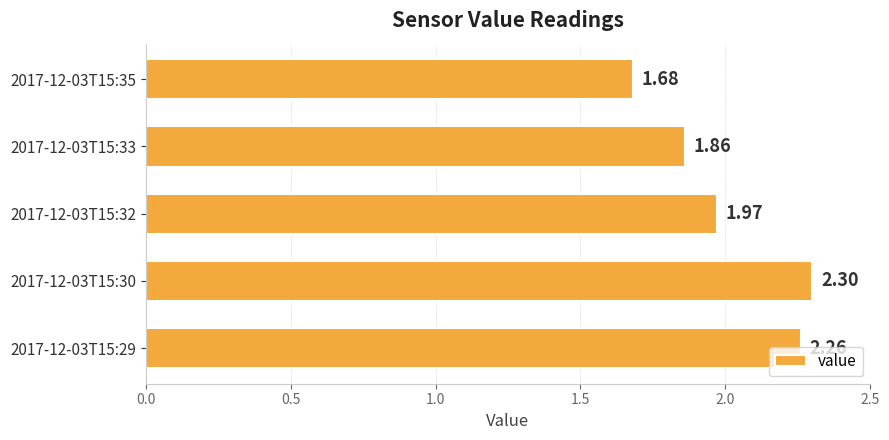

Between 2017-12-03T15:32 and 2017-12-03T15:33, which is larger?

2017-12-03T15:32